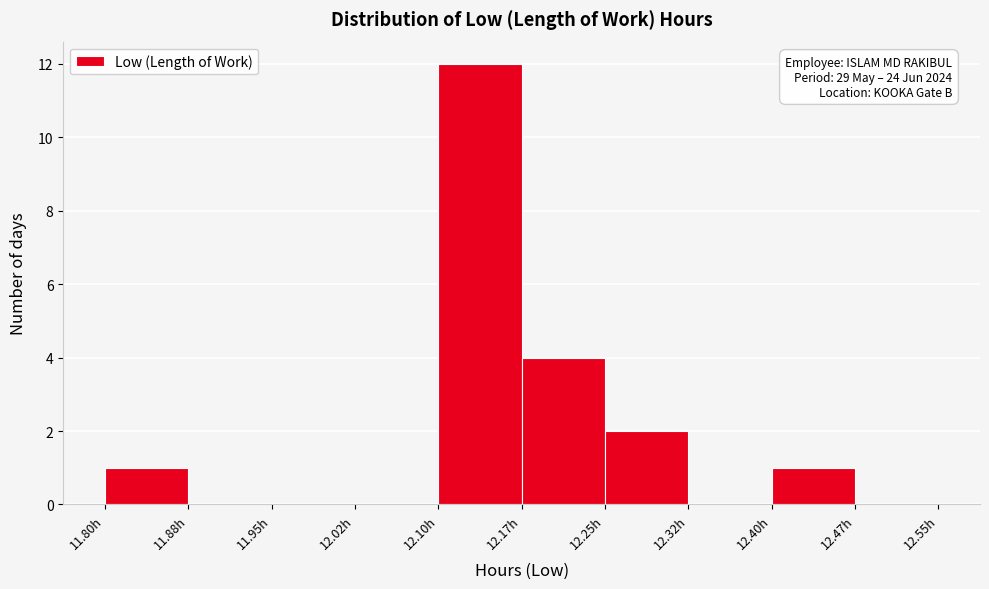

Which range on the x-axis has the tallest bar?

12.100 to 12.175